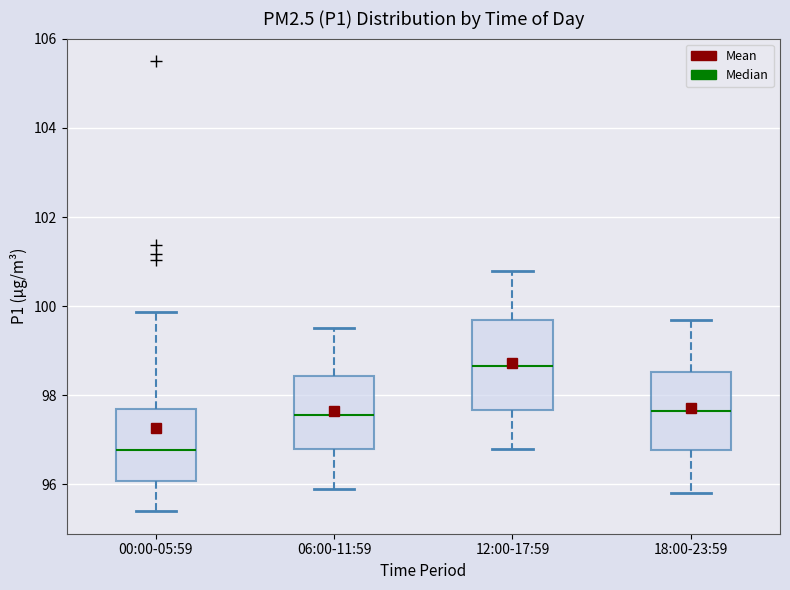

Reading left to right, read every box against the y-axis: the position of its median line, the range the box covers, and the ends of its whiskers. The values are not printed on the chart, so give them approximately, as read against the axis.

00:00-05:59: median 96.8, box 96.0 to 97.6, whiskers 95.4 to 99.8
06:00-11:59: median 97.6, box 96.8 to 98.4, whiskers 96.0 to 99.6
12:00-17:59: median 98.6, box 97.6 to 99.8, whiskers 96.8 to 100.8
18:00-23:59: median 97.6, box 96.8 to 98.6, whiskers 95.8 to 99.8